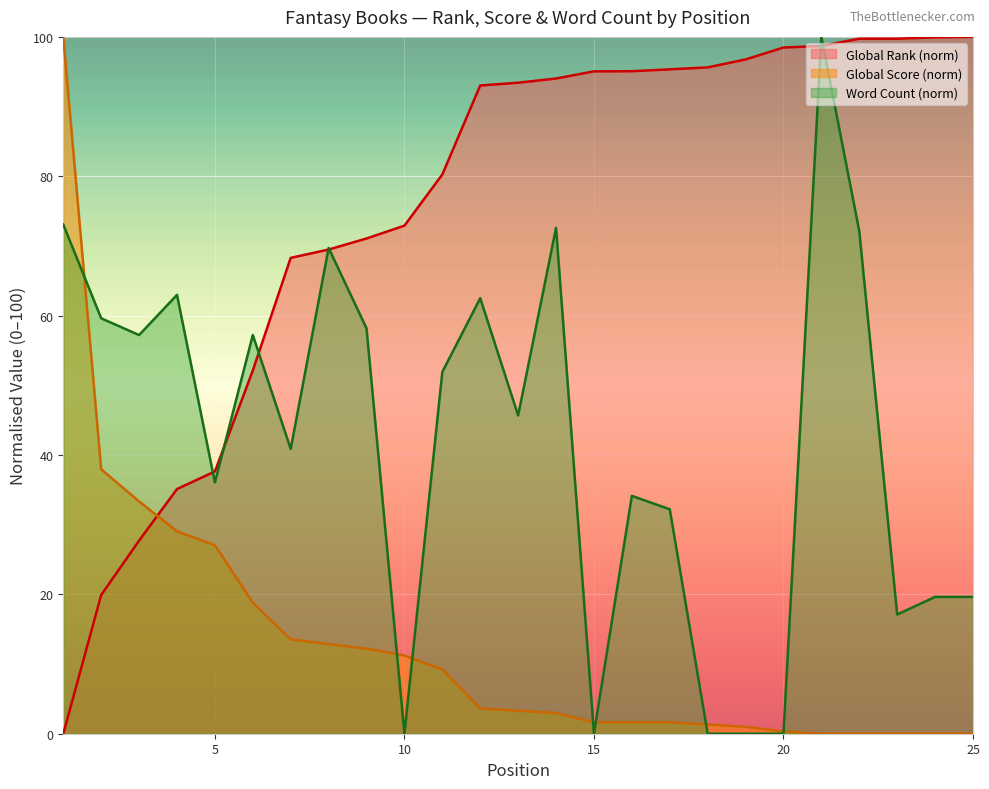

Which category has the lowest value in the Global Score series?

21